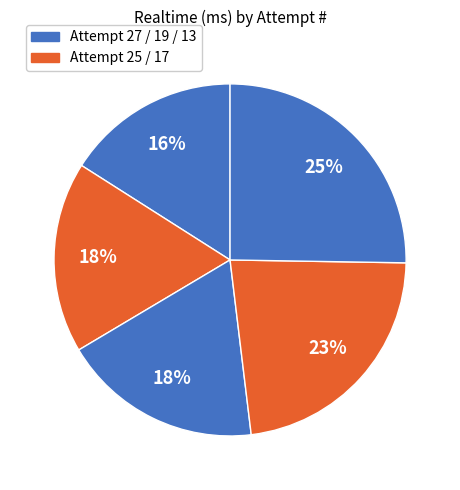

How many slices are in this pie chart?

5